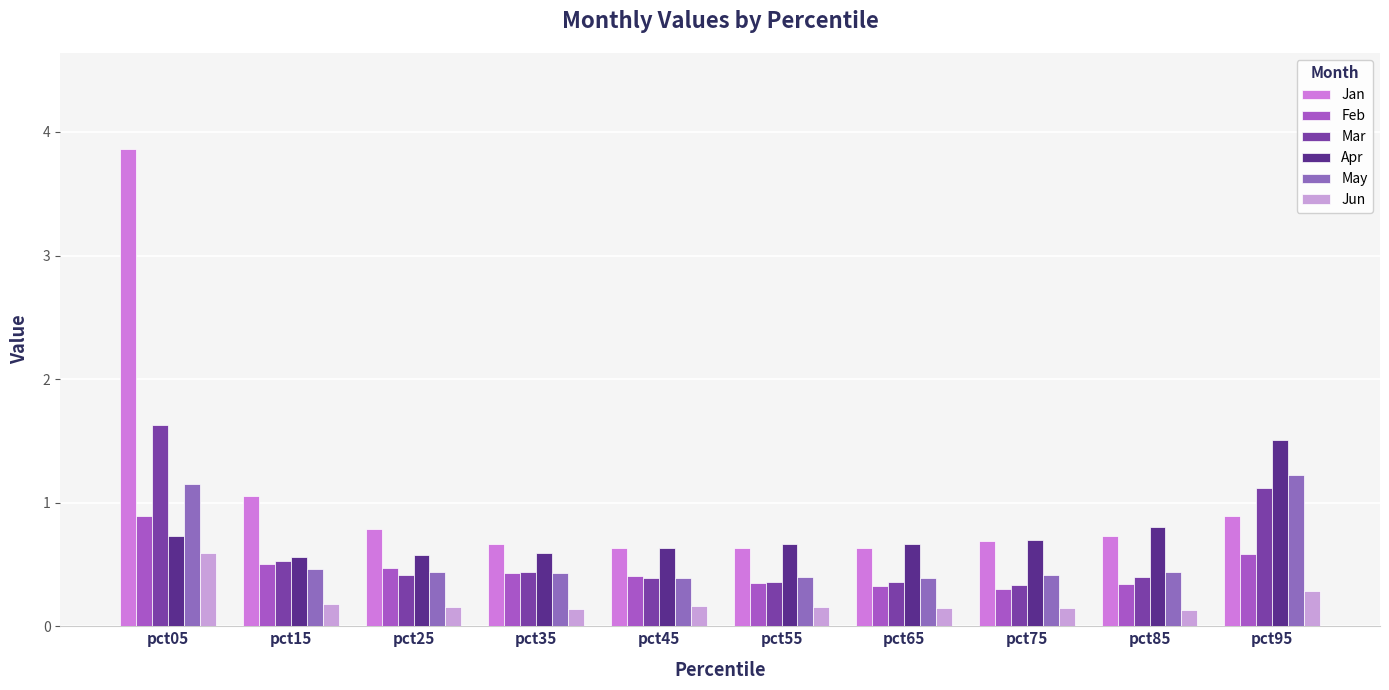

What is the maximum value shown in the chart?

3.9